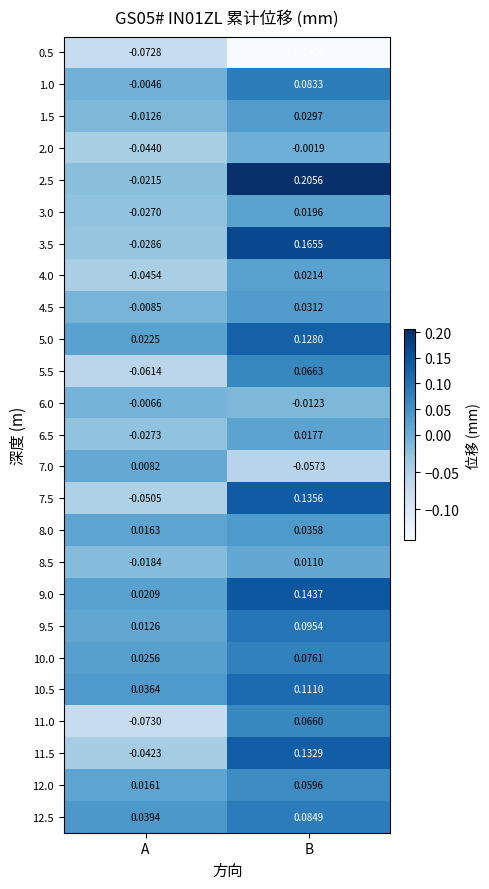

At which label is 10.0 closest to 0?

A